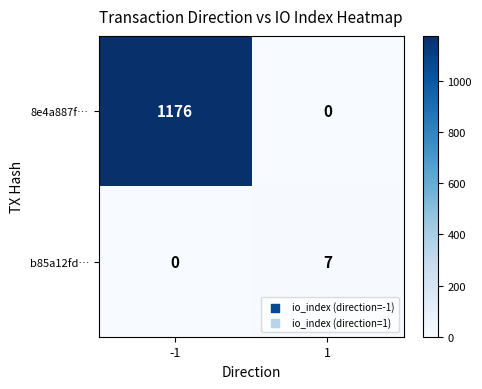

What is the highest value of the b85a12fd… series?

7